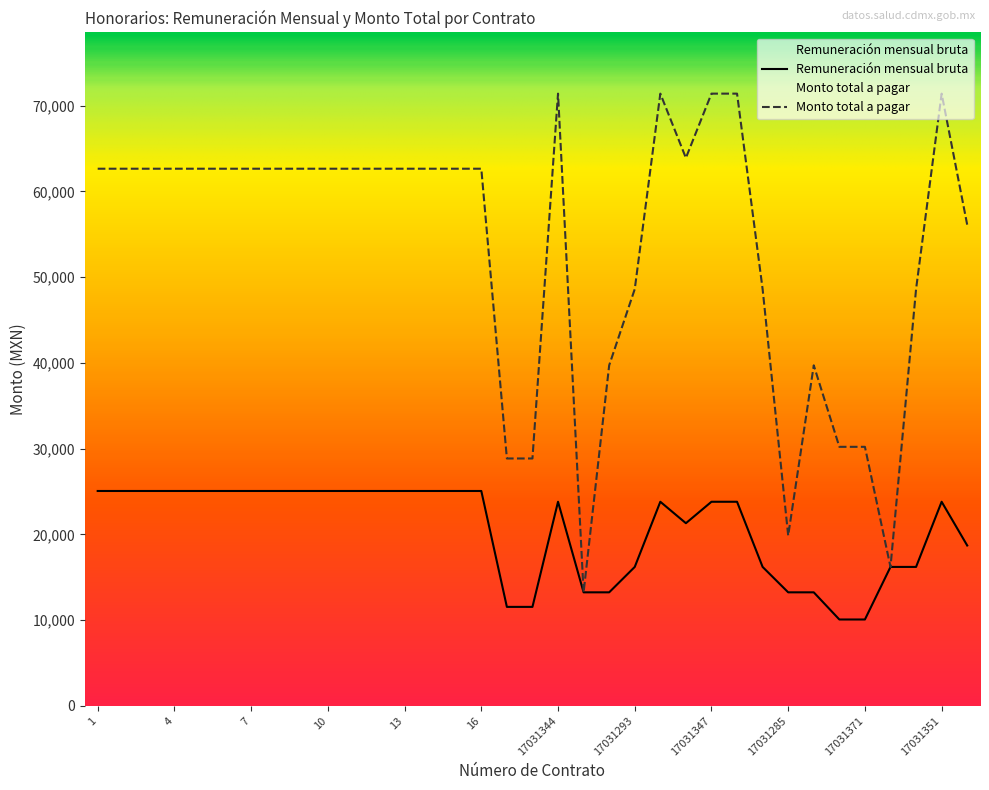

Between 18 and 17031275, which is larger?

17031275